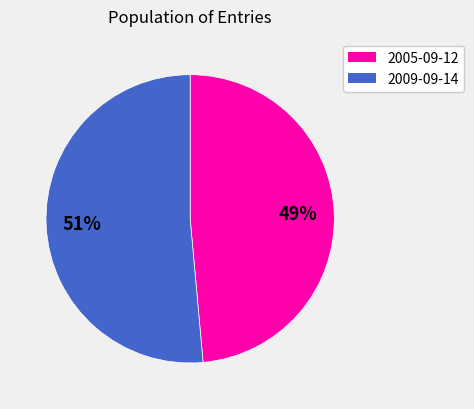

What is the majority slice?

2009-09-14